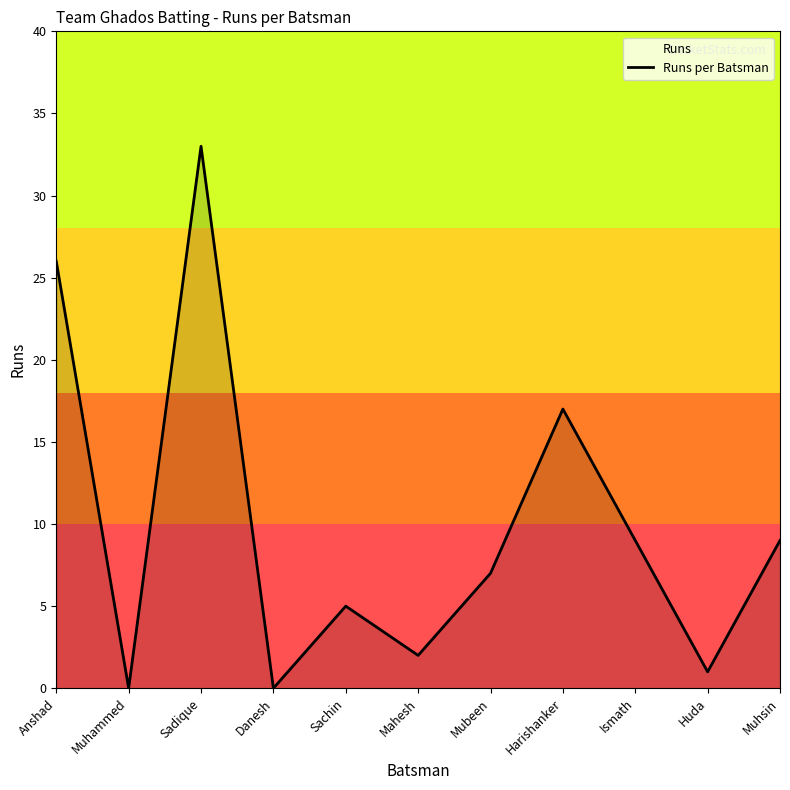

Rank the categories by value from highest to lowest.

Sadique, Anshad, Harishanker, Ismath, Muhsin, Mubeen, Sachin, Mahesh, Huda, Muhammed, Danesh